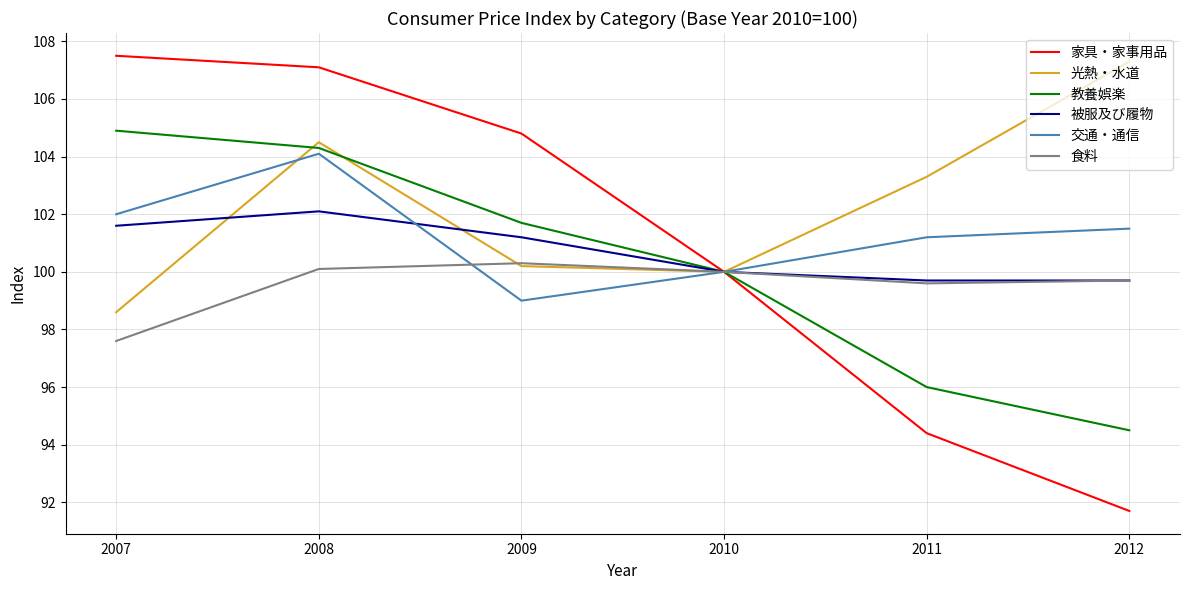

Is the value of 光熱・水道 at 2012 greater than the value of 家具・家事用品 at 2010?

Yes